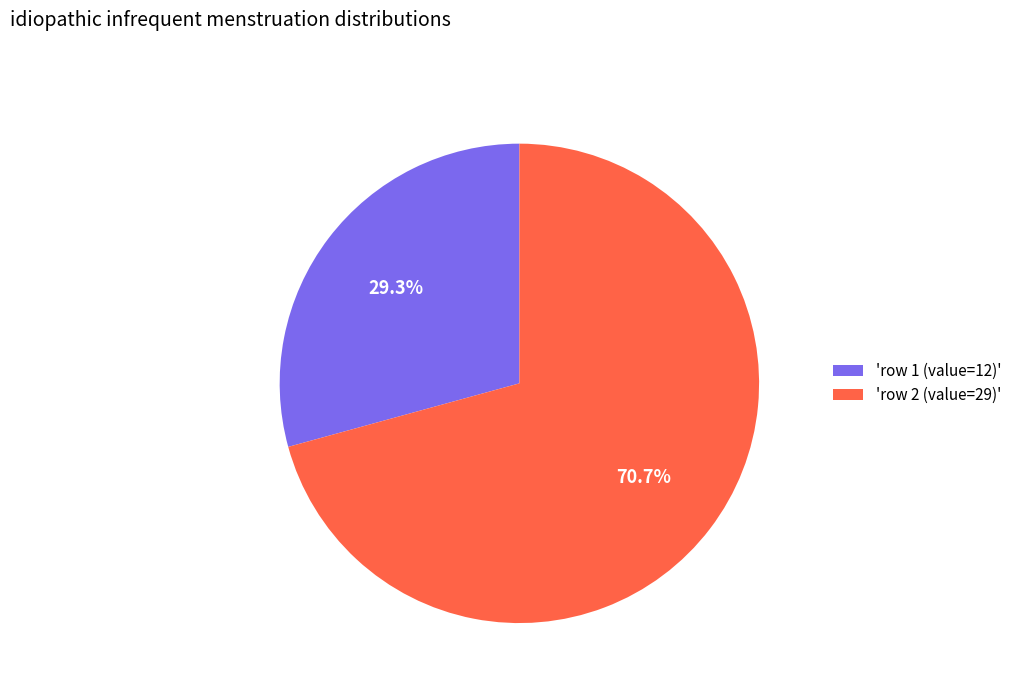

Which has a higher value, 'row 2 (value=29)' or 'row 1 (value=12)'?

'row 2 (value=29)'